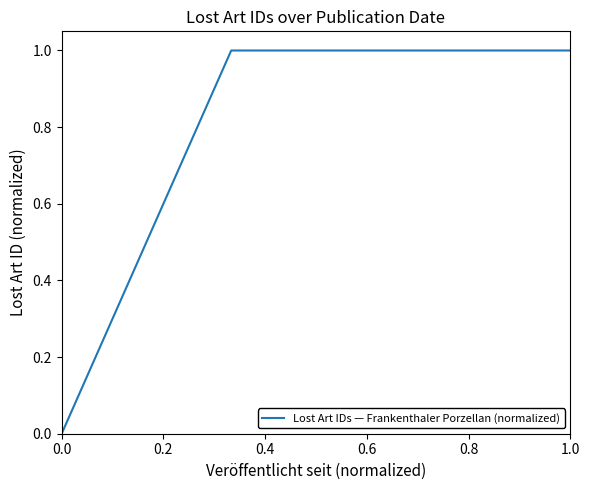

Reading left to right, what are all the values shown in this chart?

0.0	1.0	1.0	1.0